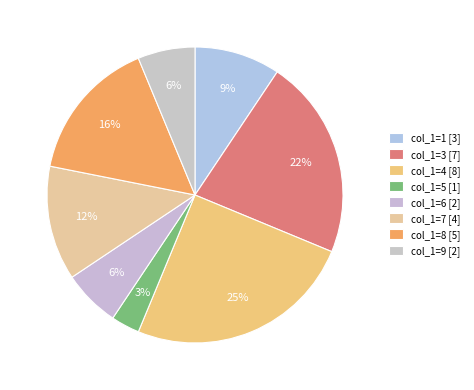

To the nearest percent, what is the combined percentage of col_1=6 and col_1=9?

12%